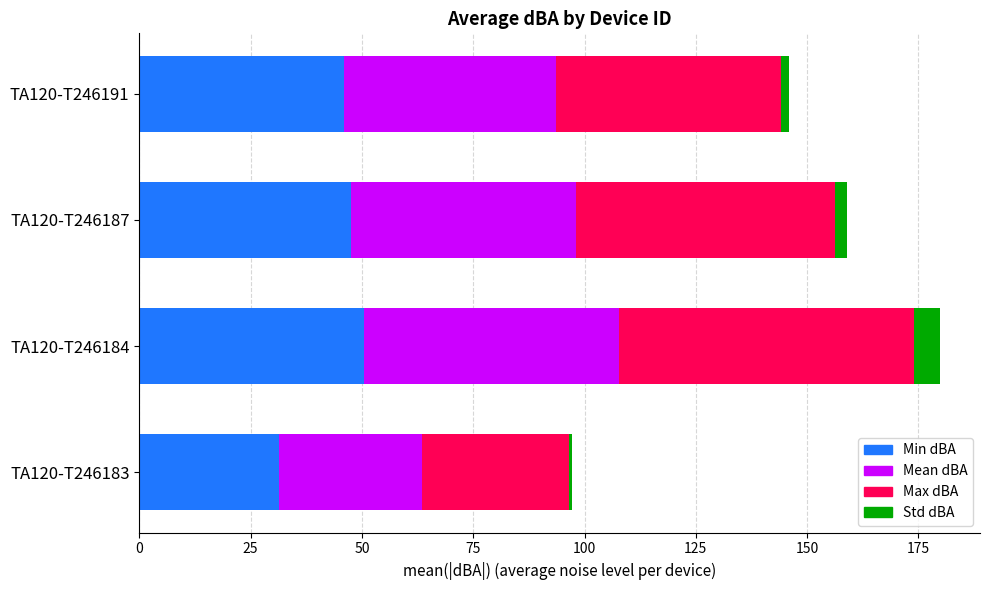

At which category is the sum across all series the highest?

TA120-T246184